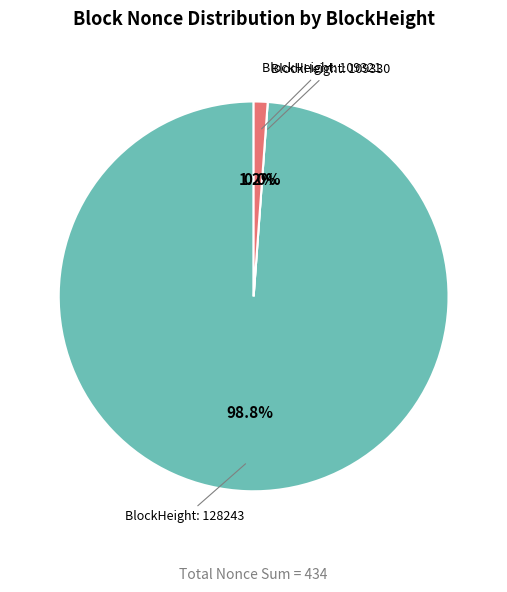

Is there any slice that represents more than half of the pie?

Yes